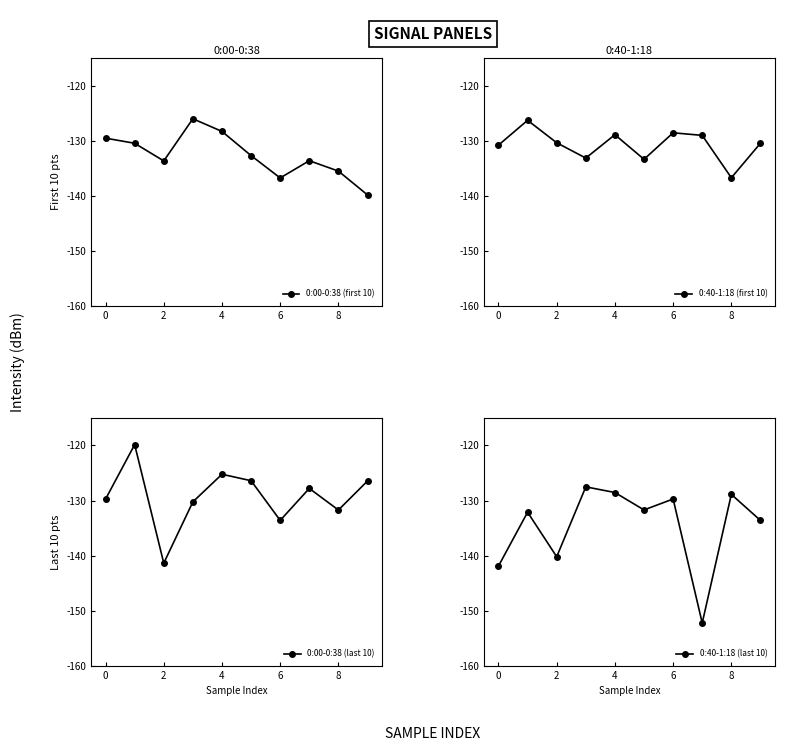

In 0:00-0:38 (last 10), how many points are higher than both neighbors (excluding endpoints)?

3